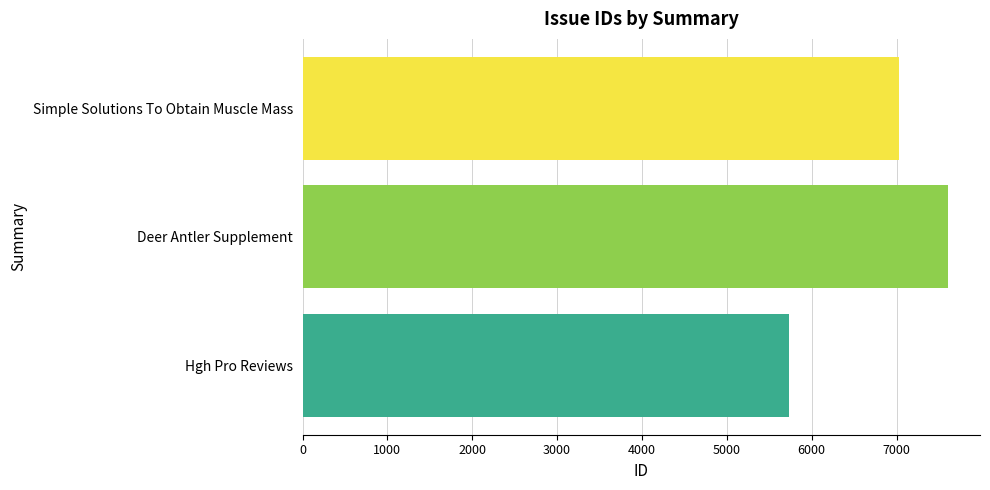

List the labels in order of value, smallest first.

Hgh Pro Reviews, Simple Solutions To Obtain Muscle Mass, Deer Antler Supplement